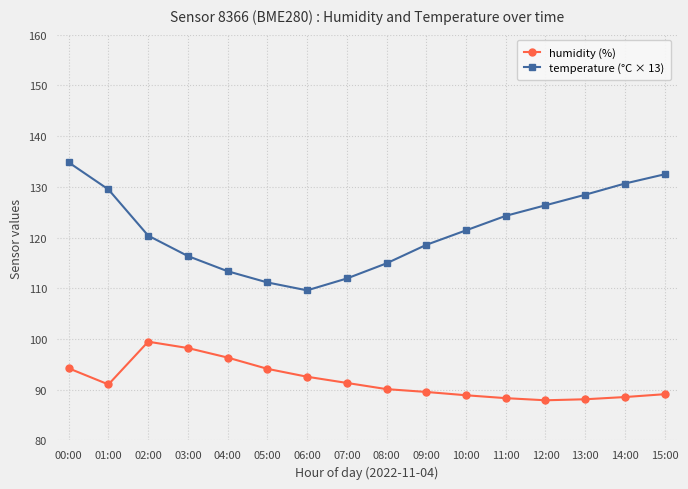

What is the maximum value shown in the chart?

134.8